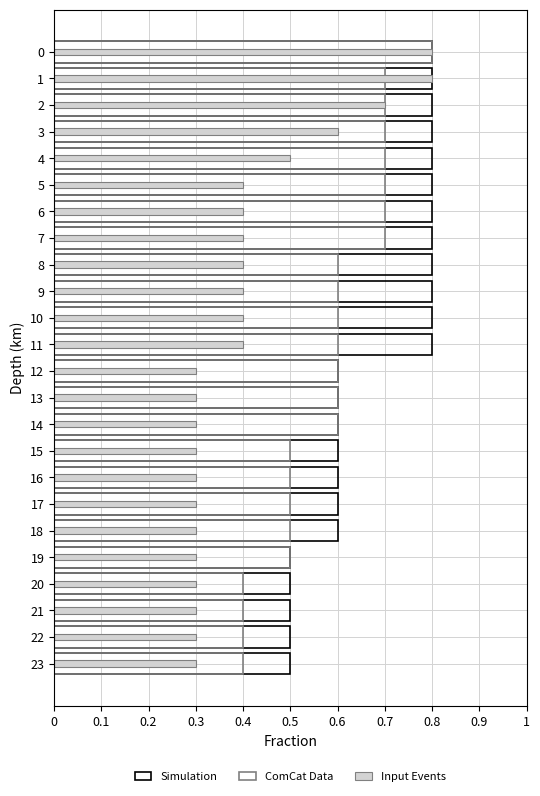

Reading left to right, list all the values displayed in this chart.

Simulation: 0.8	0.8	0.8	0.8	0.8	0.8	0.8	0.8	0.8	0.8	0.8	0.8	0.6	0.6	0.6	0.6	0.6	0.6	0.6	0.5	0.5	0.5	0.5	0.5
ComCat Data: 0.8	0.7	0.7	0.7	0.7	0.7	0.7	0.7	0.6	0.6	0.6	0.6	0.6	0.6	0.6	0.5	0.5	0.5	0.5	0.5	0.4	0.4	0.4	0.4
Input Events: 0.8	0.8	0.7	0.6	0.5	0.4	0.4	0.4	0.4	0.4	0.4	0.4	0.3	0.3	0.3	0.3	0.3	0.3	0.3	0.3	0.3	0.3	0.3	0.3